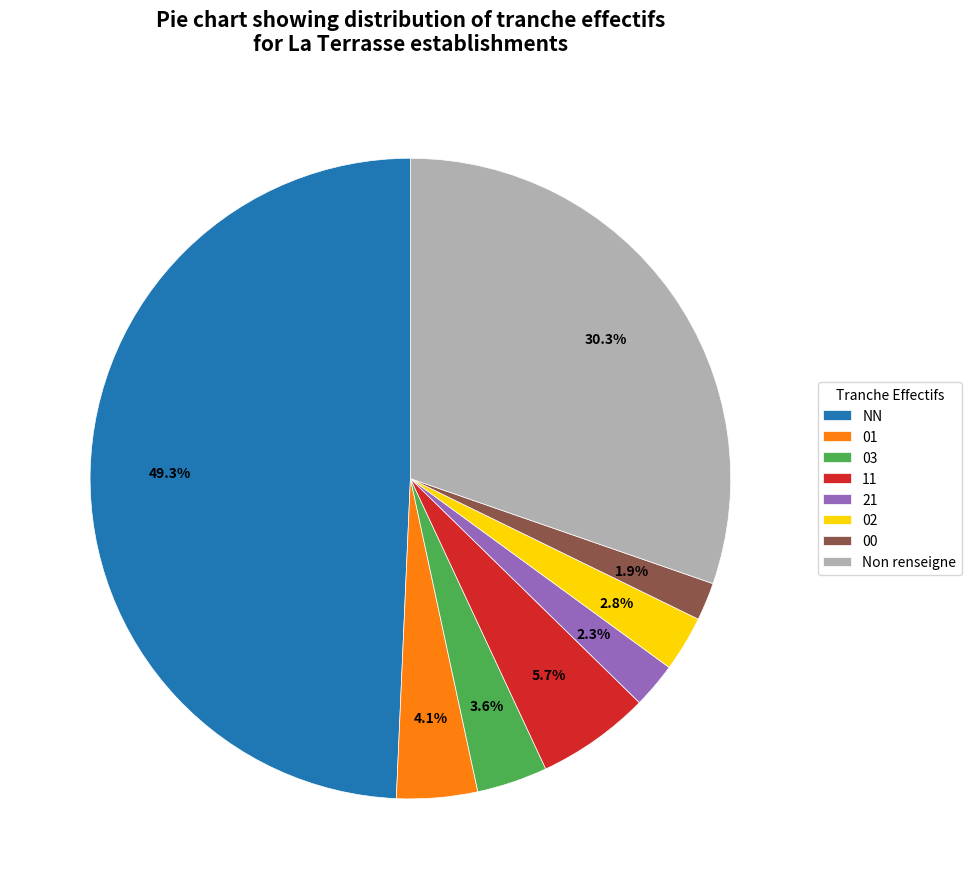

What is the largest slice in the pie chart?

NN